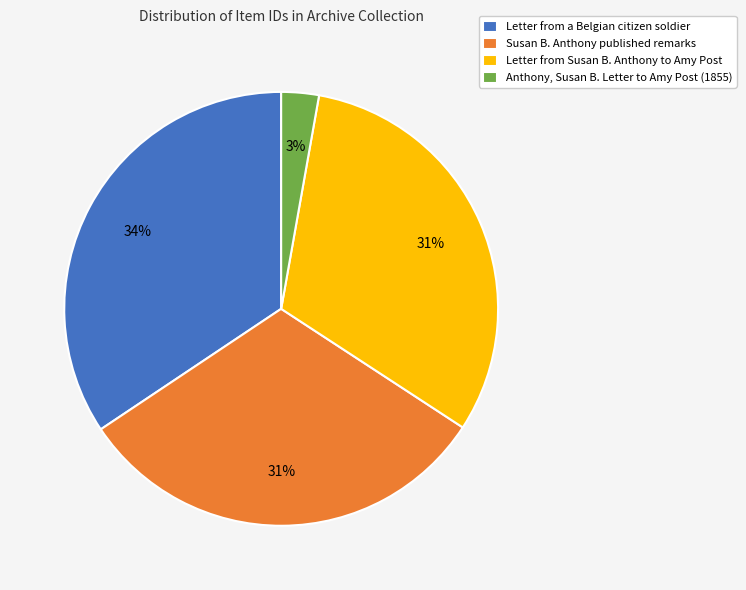

How many segments does this pie chart have?

4